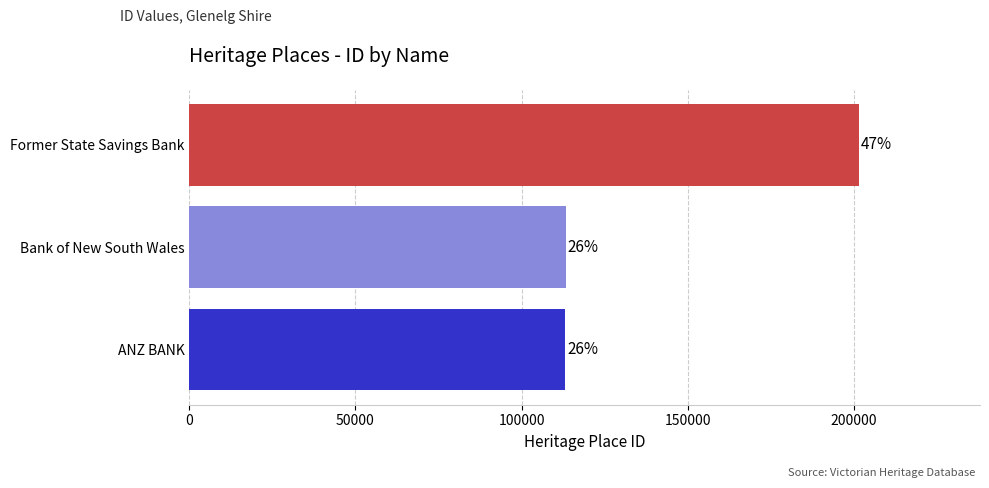

How many bars are there in total?

3